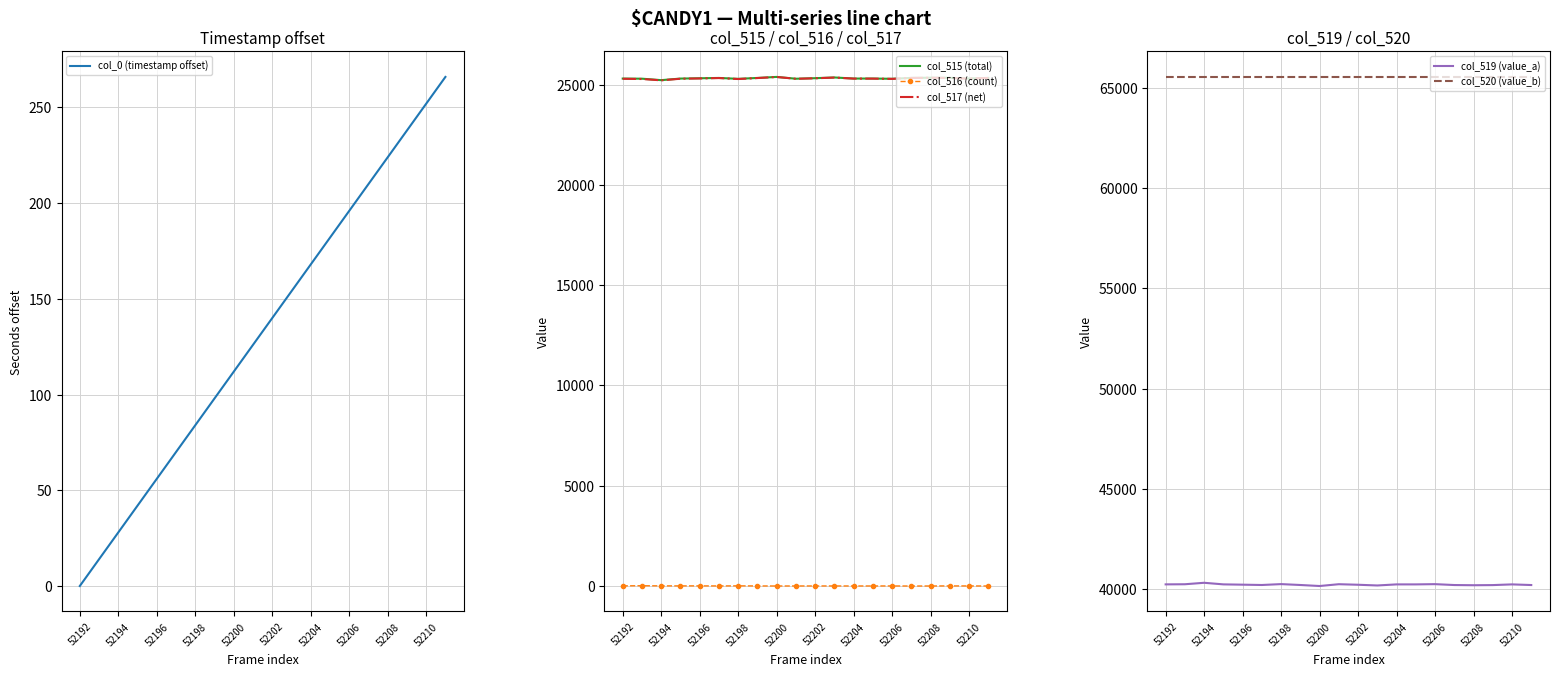

The value of col_517 (net) at 52202 is 7401.9. True or false?

False